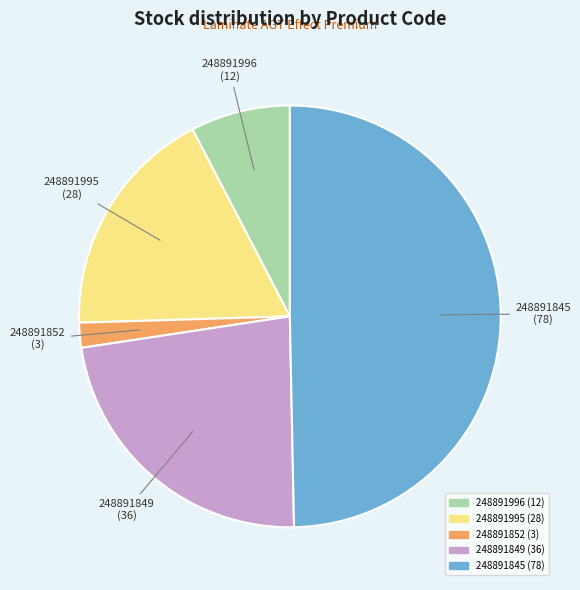

Which category has the biggest portion of the pie?

248891845